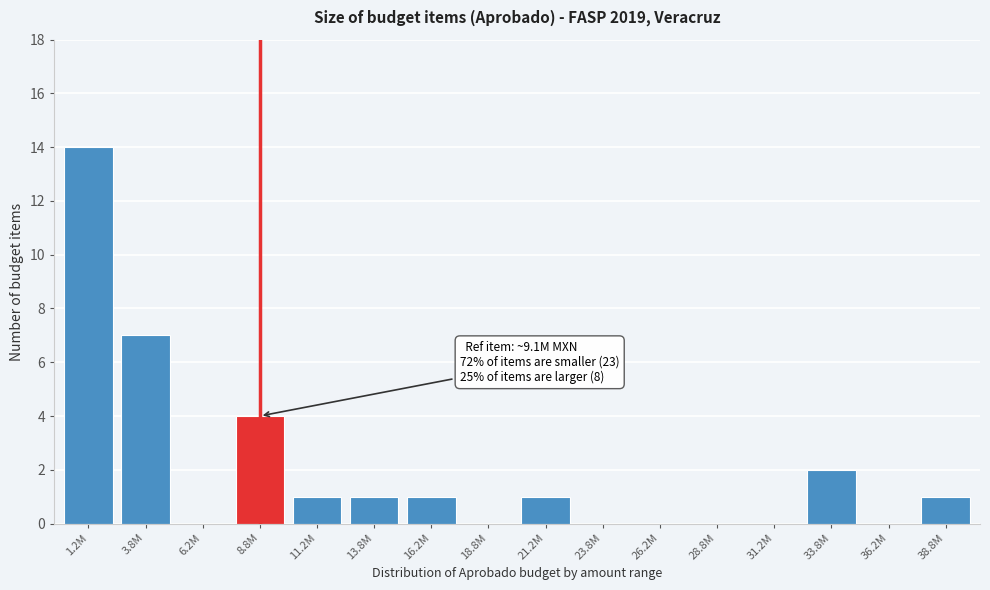

Reading left to right, transcribe all the data shown in this chart.

1.2M=14	3.8M=7	6.2M=0	8.8M=4	11.2M=1	13.8M=1	16.2M=1	18.8M=0	21.2M=1	23.8M=0	26.2M=0	28.8M=0	31.2M=0	33.8M=2	36.2M=0	38.8M=1